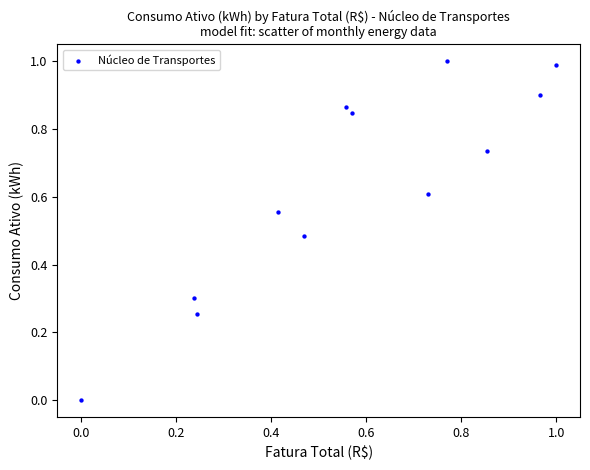

What is the range of X values (max minus min)?

1.0